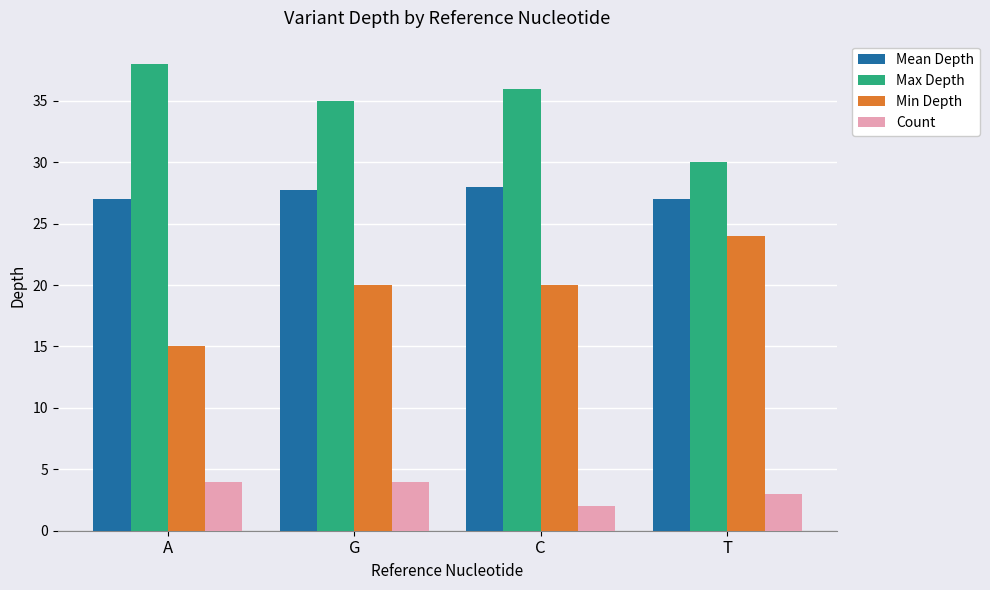

What is the label of the 4th bar from the left?

T